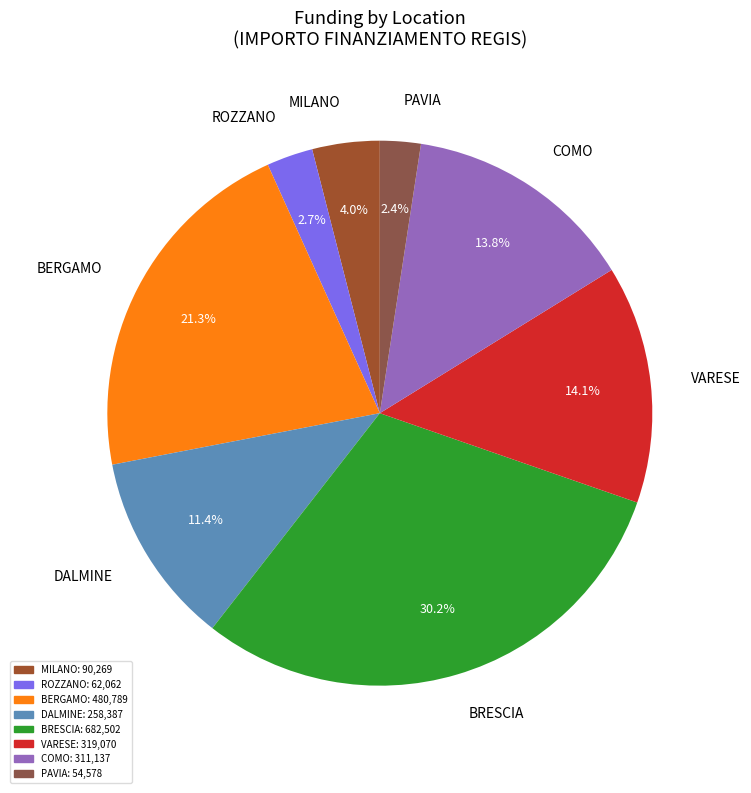

Is the sum of COMO and BRESCIA greater than half?

No